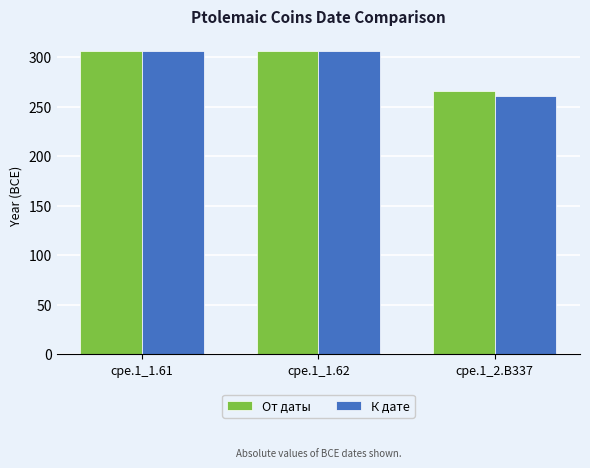

What is the maximum value for От даты?

306